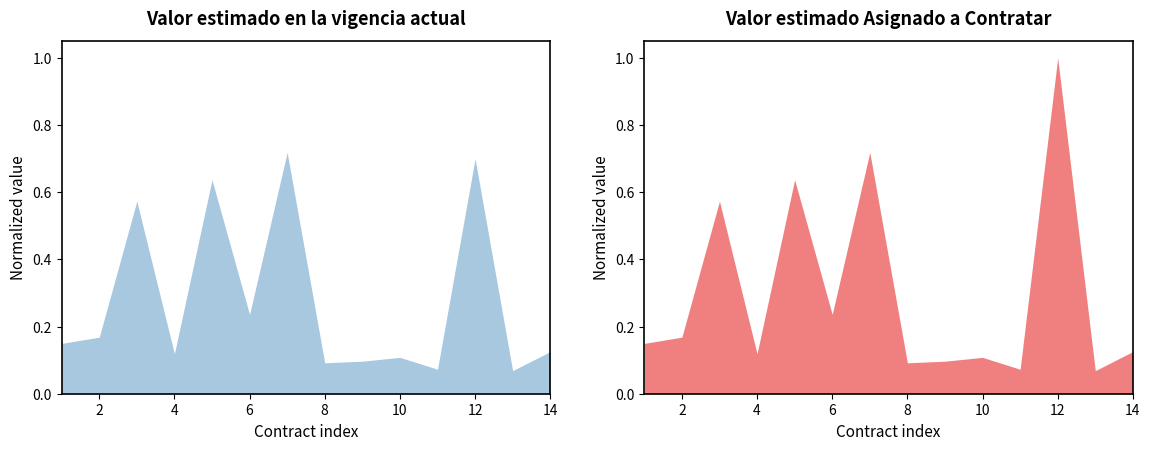

The Valor estimado en la vigencia actual series shows 0.0 at 10. True or false?

False